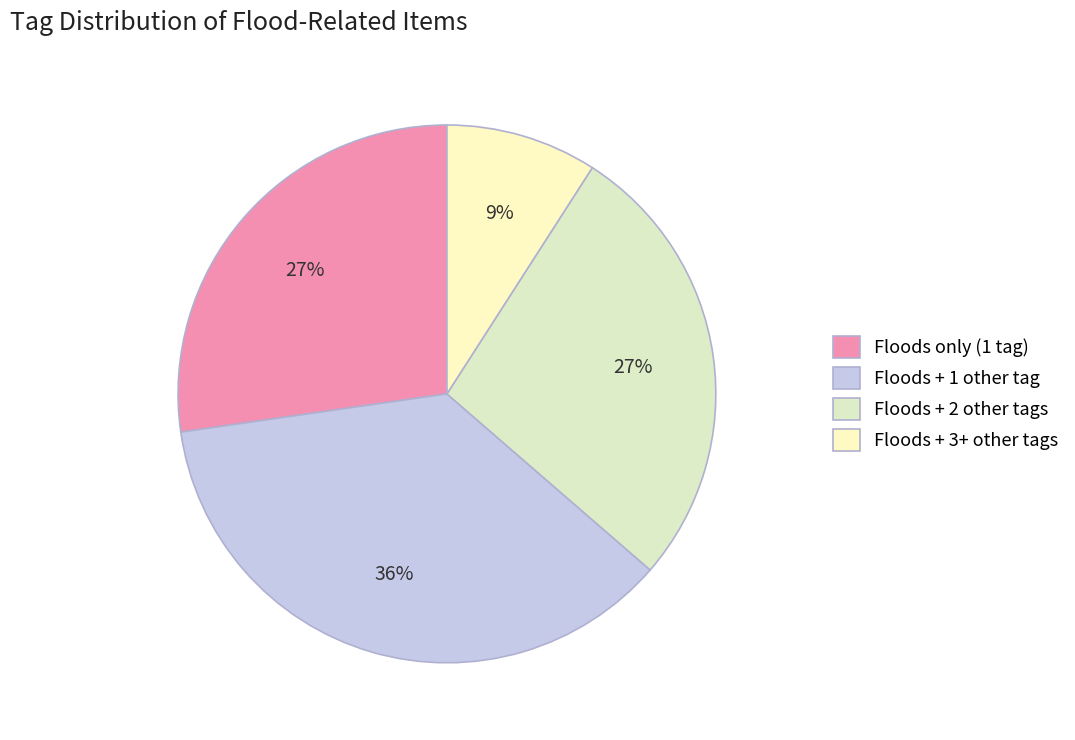

Which slice is the smallest?

Floods + 3+ other tags